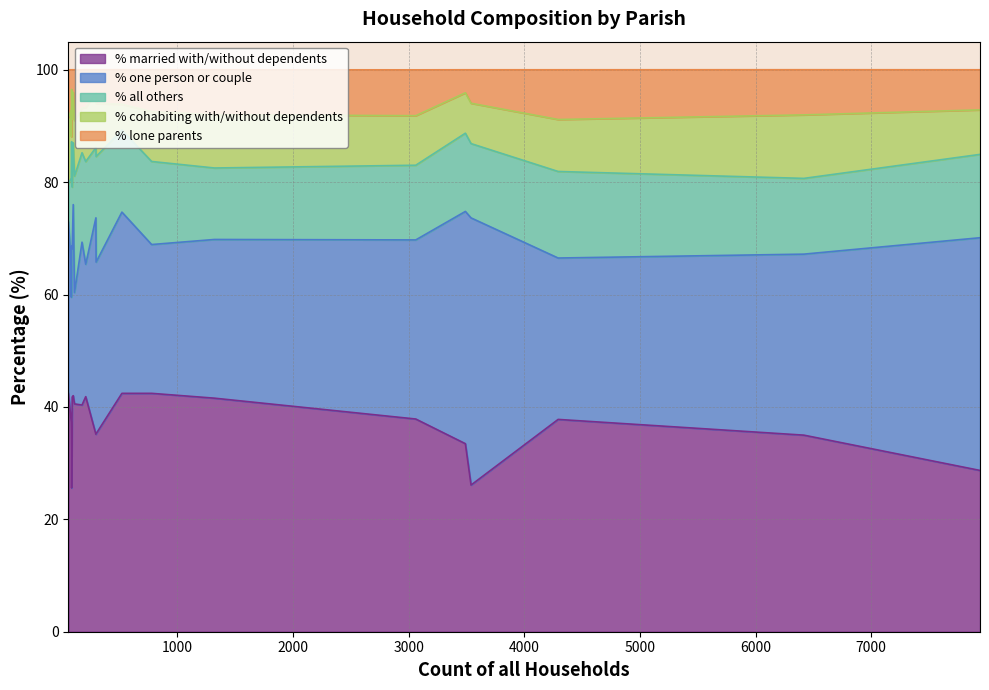

What is the approximate value of % lone parents at Edmondsham?

11.9